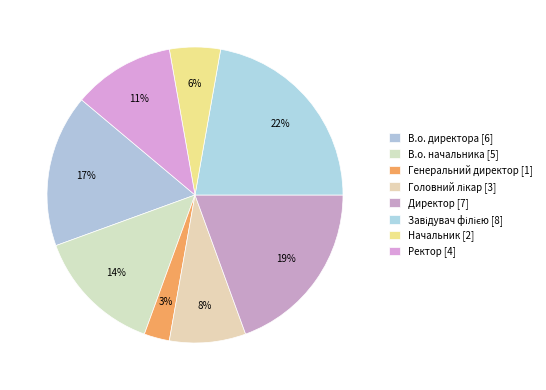

What percentage is NOT represented by Головний лікар?

91.7%